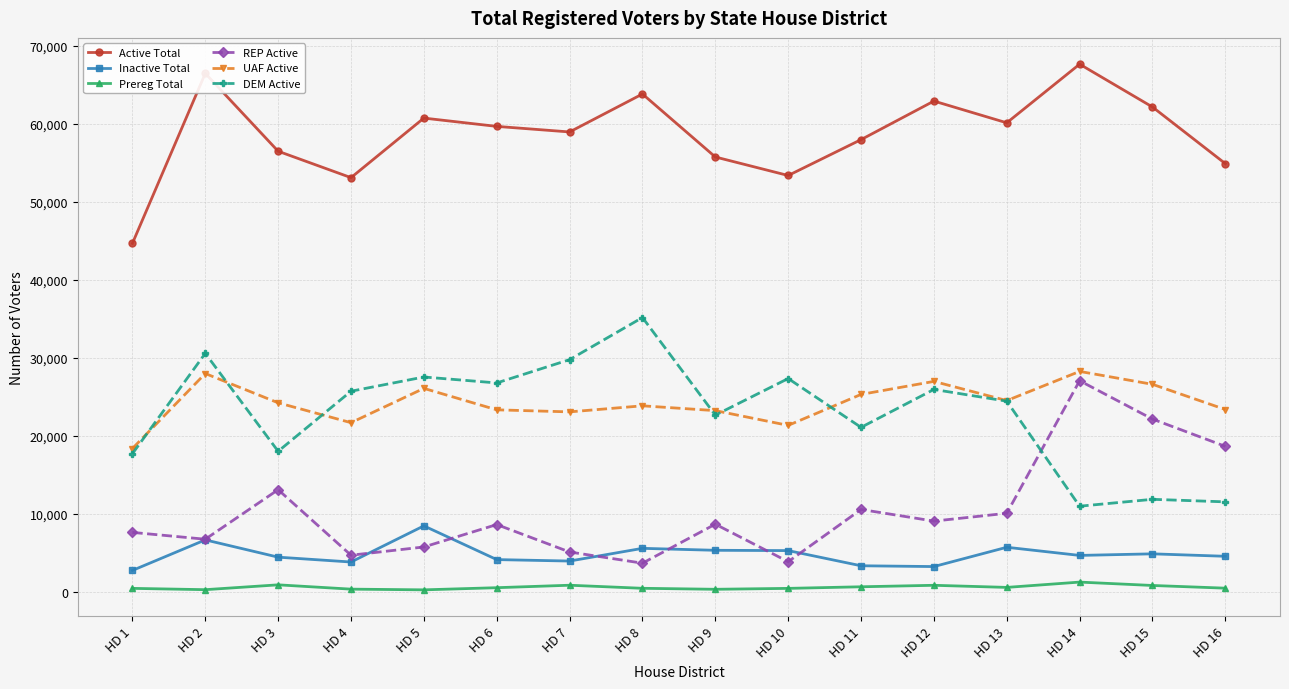

What are all the series names shown in the legend?

Active Total, Inactive Total, Prereg Total, REP Active, UAF Active, DEM Active